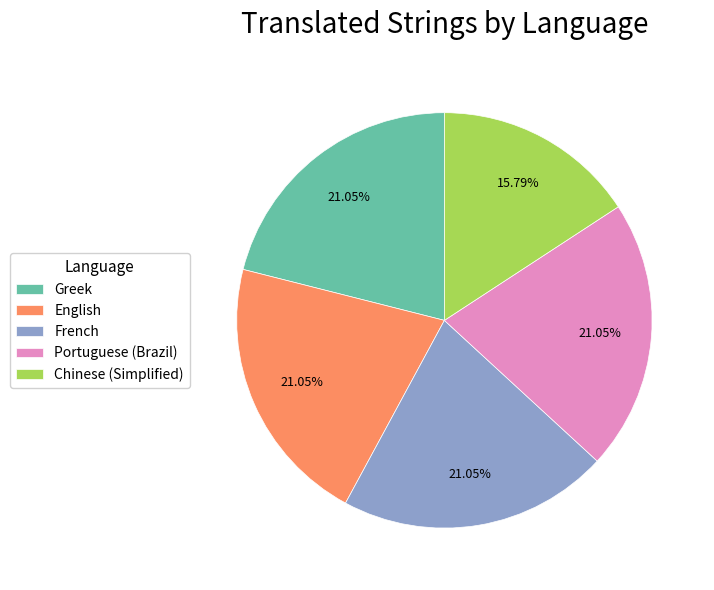

To the nearest percent, what portion does English represent?

21%